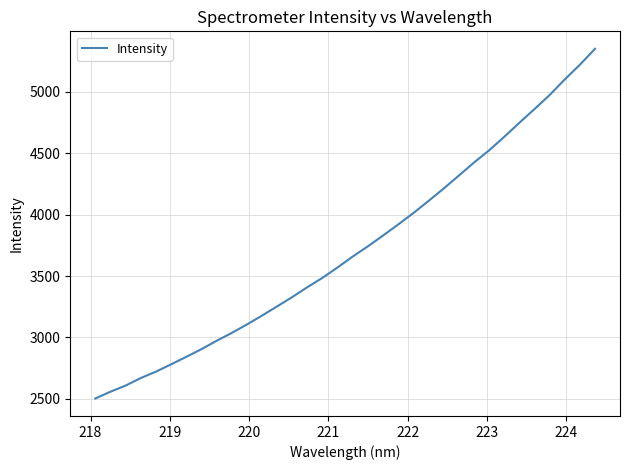

What is the smallest value displayed?

2502.8